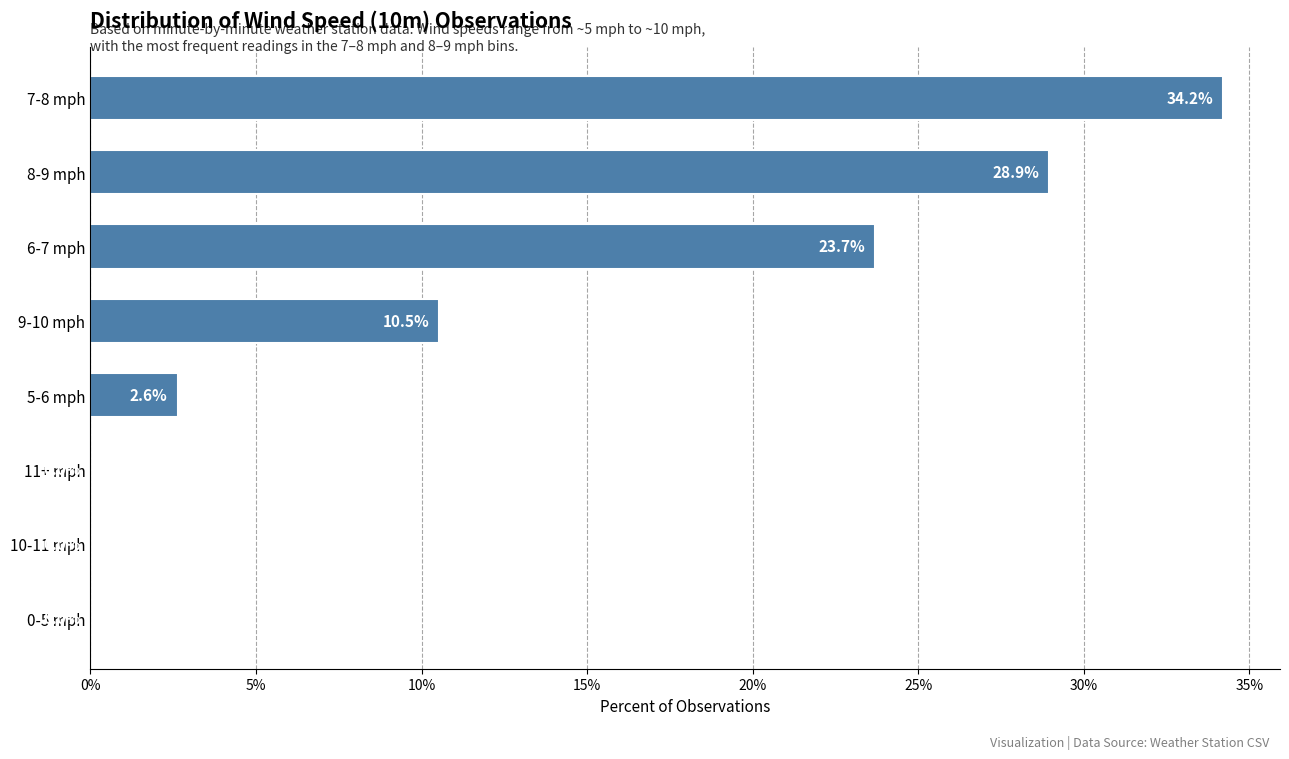

Are the bars horizontal?

Yes